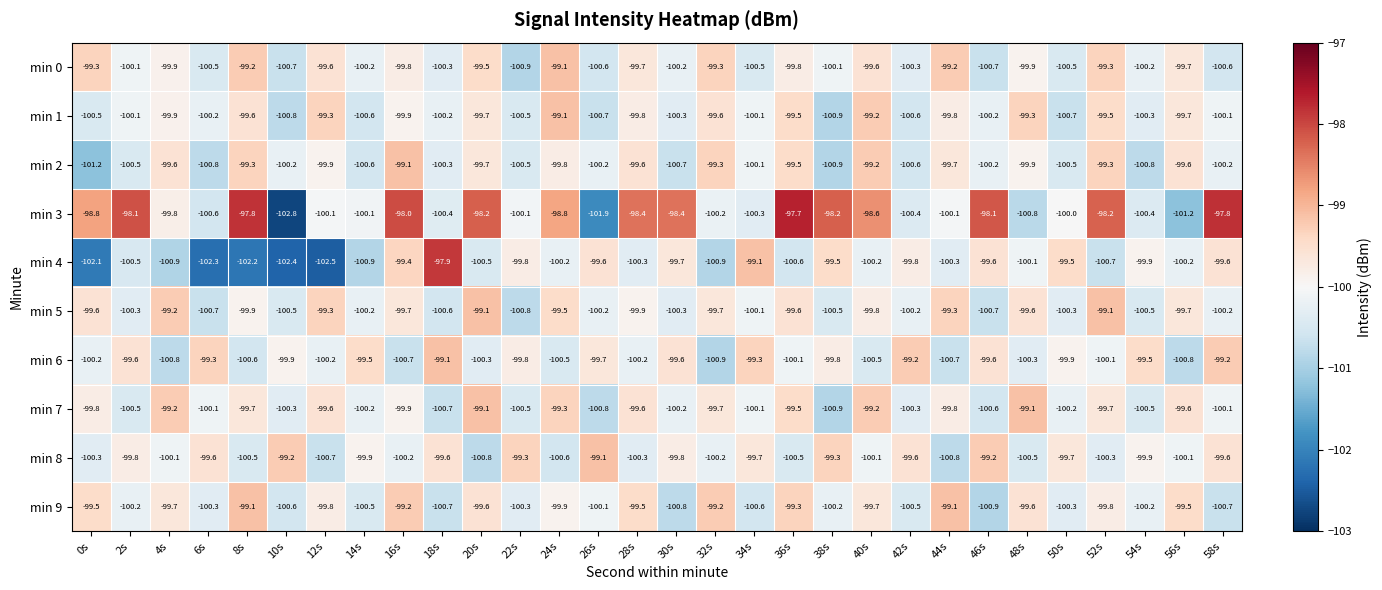

What is the minimum value shown in the chart?

-102.8